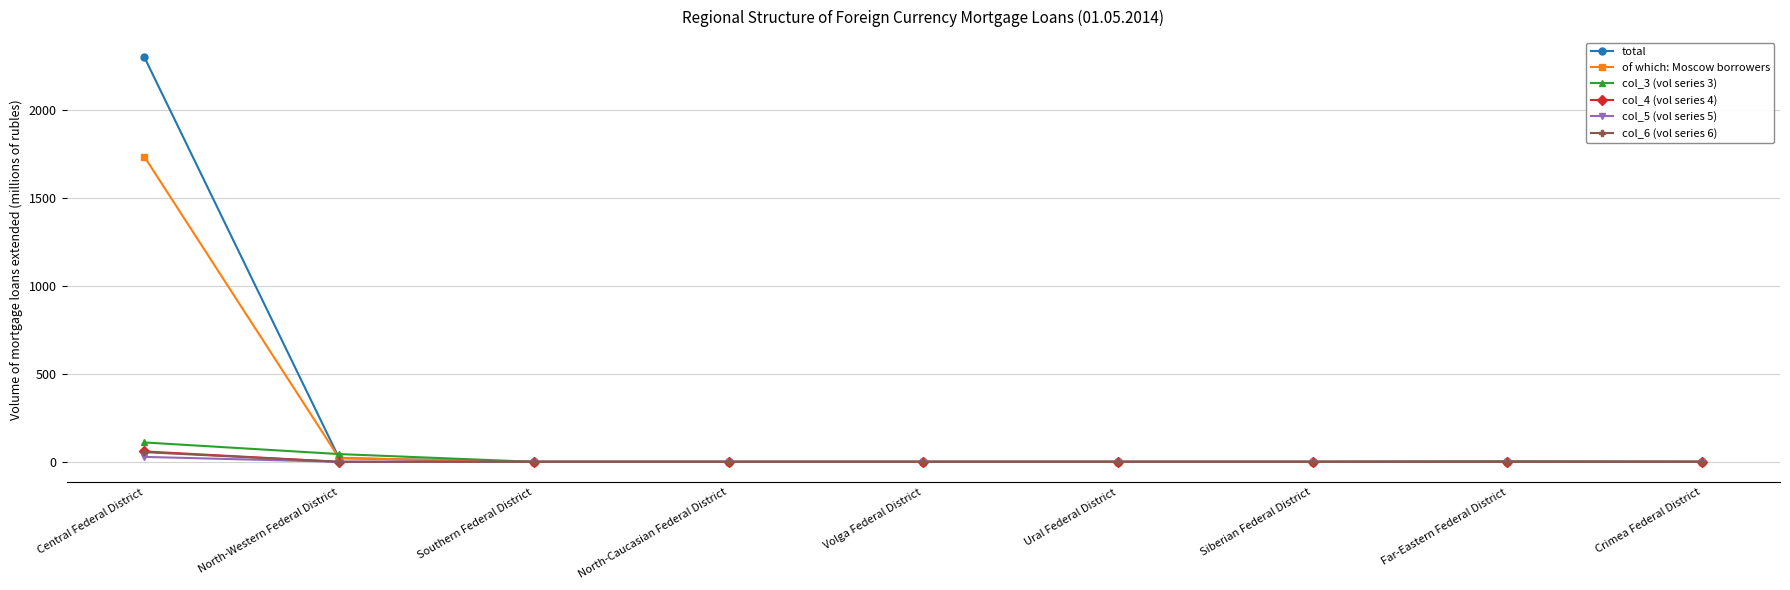

Which series has the widest spread of values?

total